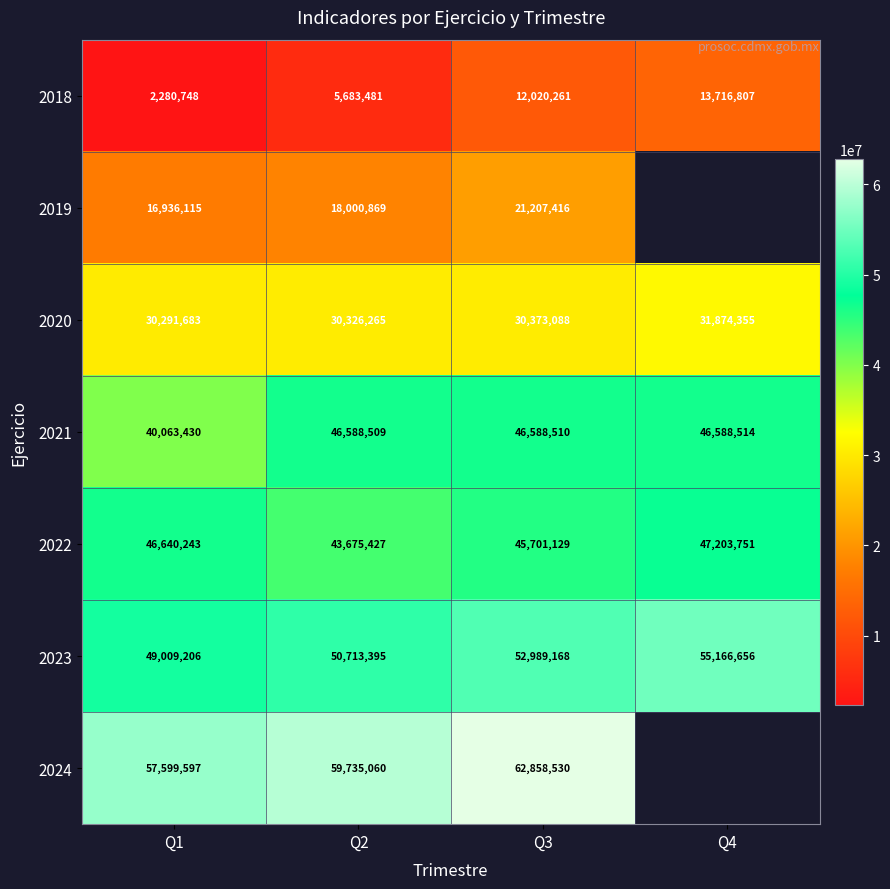

Rank the categories by 2018 value from lowest to highest.

Q1, Q2, Q3, Q4